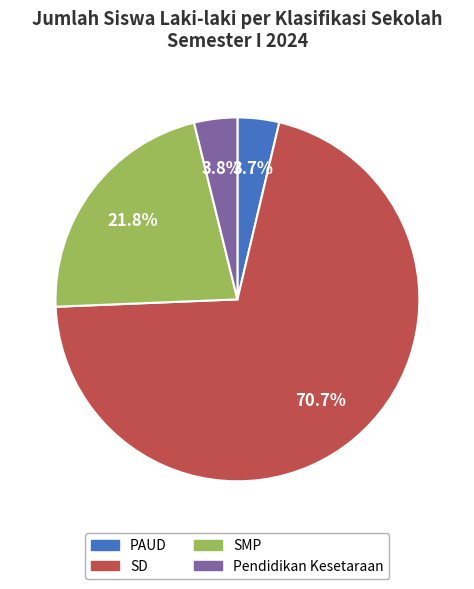

What percentage is NOT represented by PAUD?

96.3%